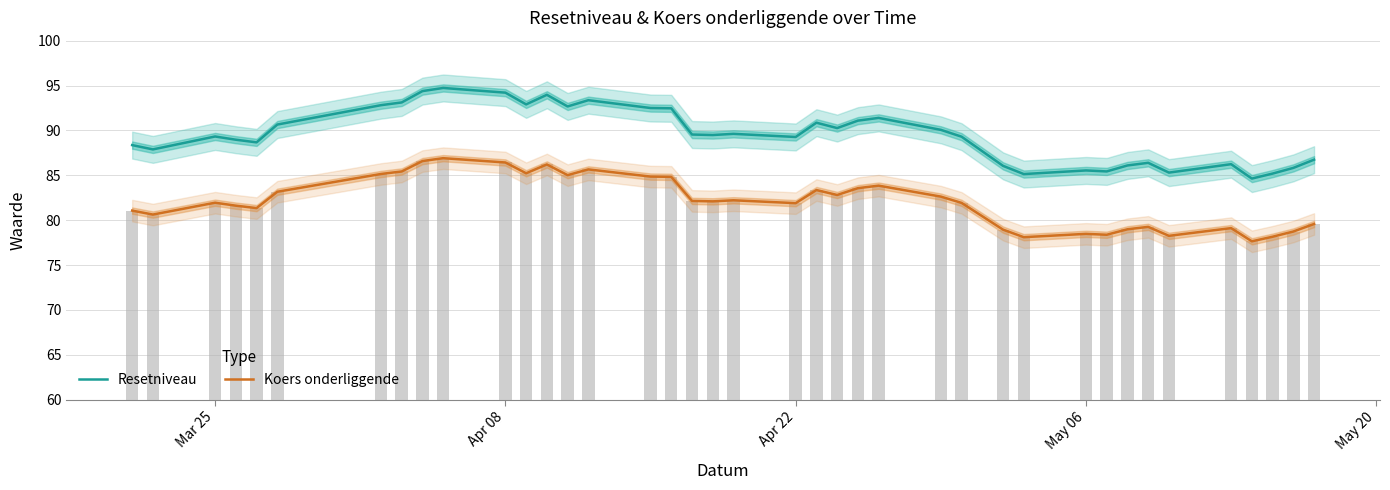

What is the total value across all series at Apr 08?

180.6